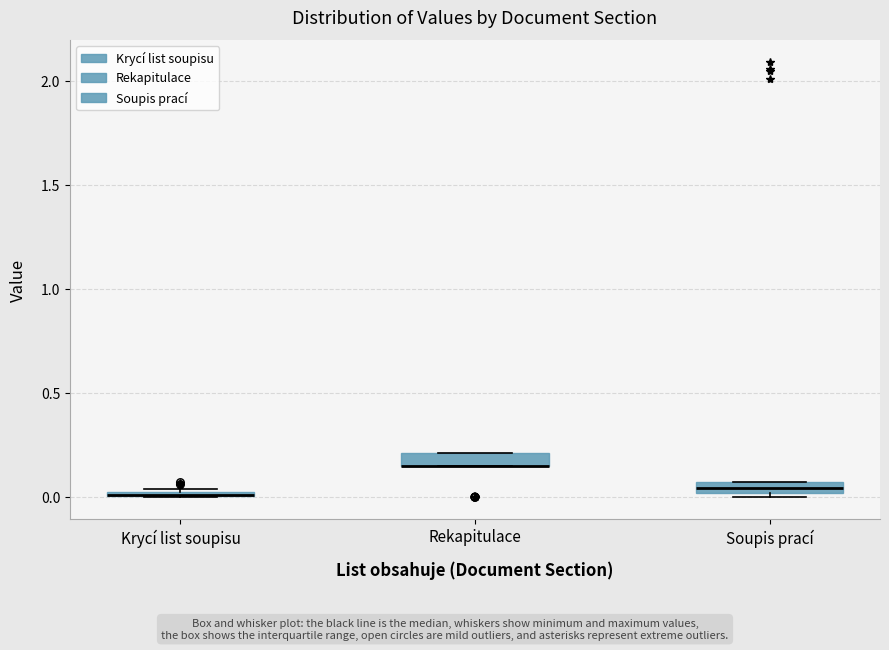

Where is the lower edge of the box for Rekapitulace on the y-axis? The values are not printed on the chart, so give them approximately, as read against the axis.

0.15